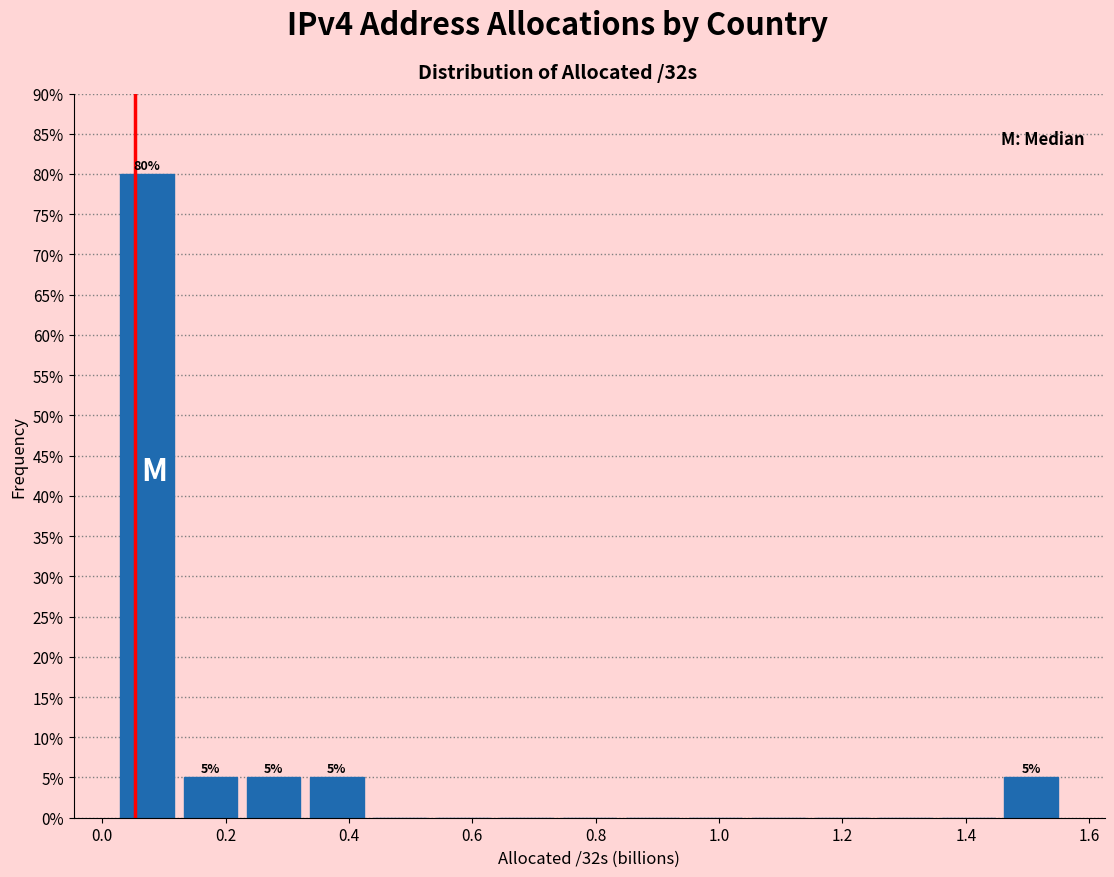

Which range on the x-axis has the tallest bar?

0.02 to 0.12